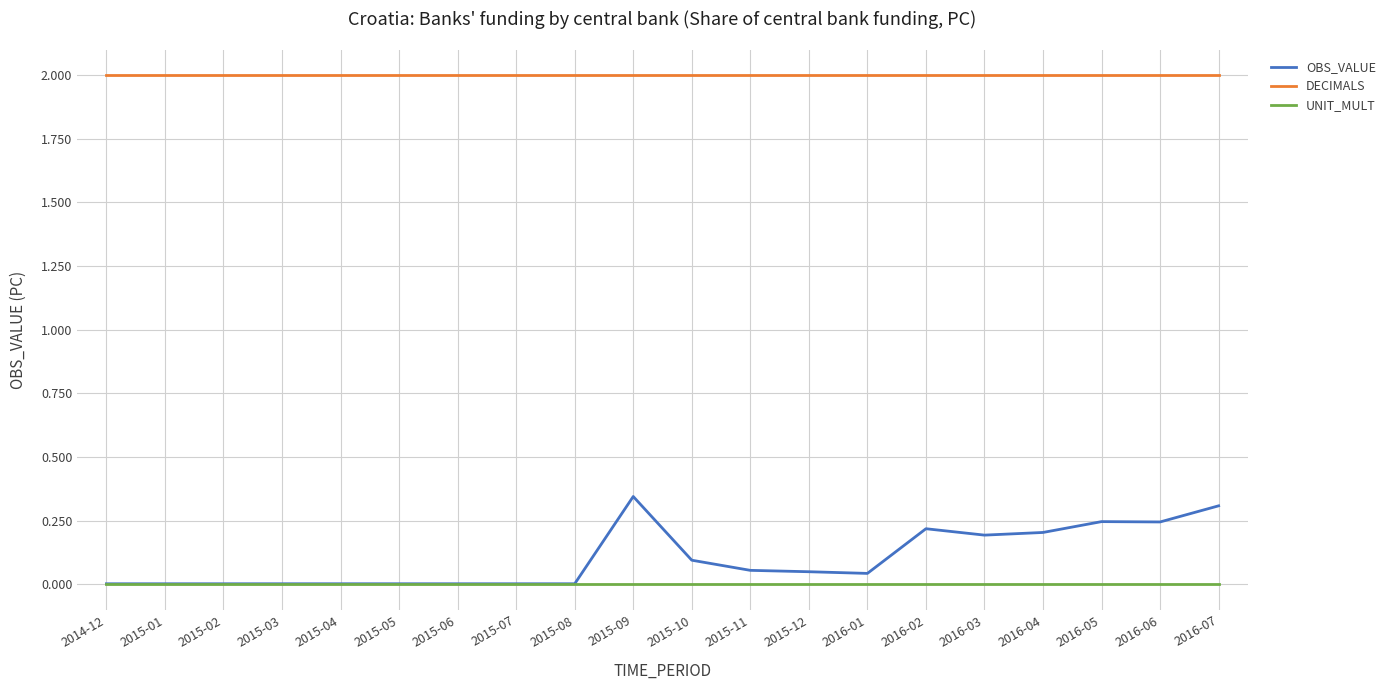

Which series has the largest total across all categories?

DECIMALS